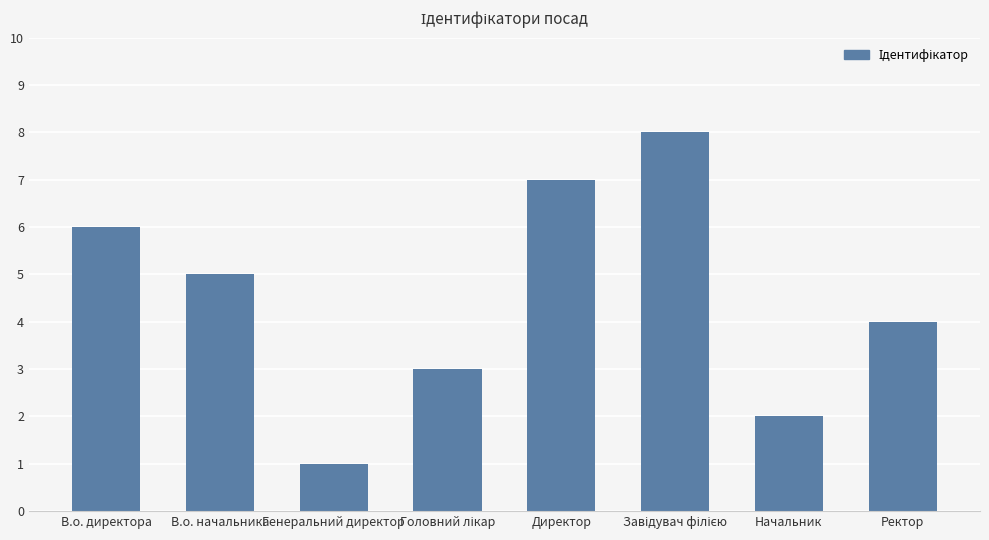

How many values are below 5?

4